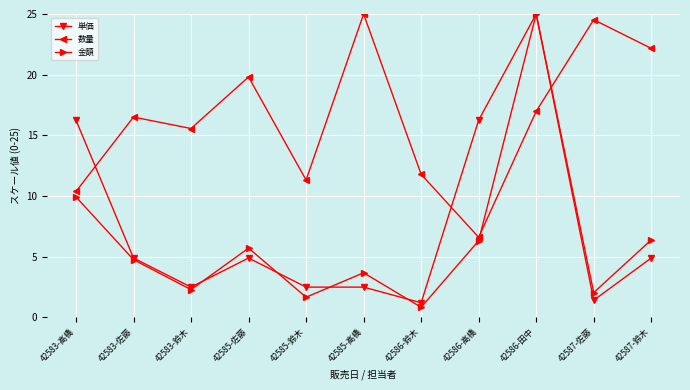

Which series has the largest total across all categories?

数量